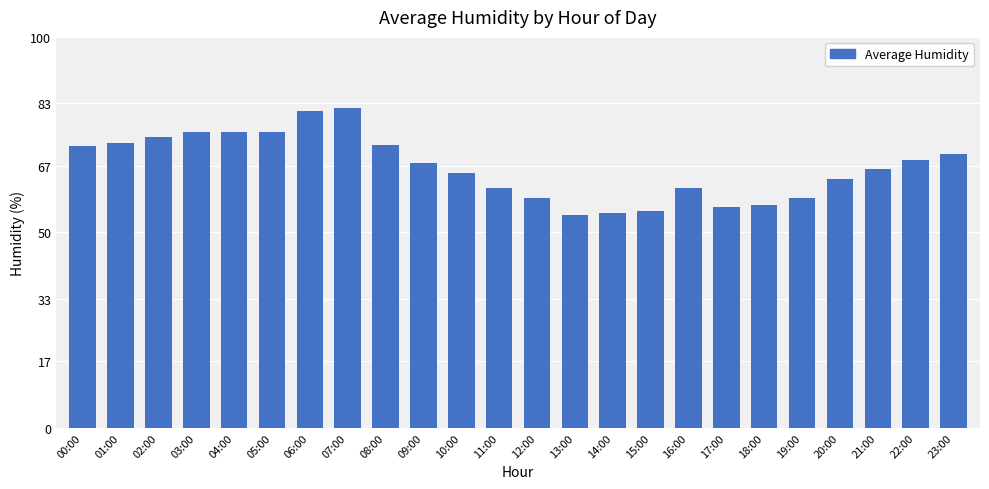

Read the value at 08:00.

72.5